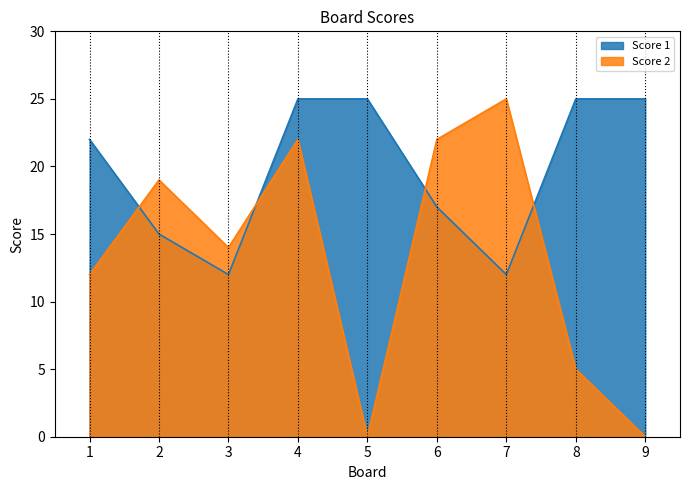

True or false: Score 1 has a value of 13 at 8.

False